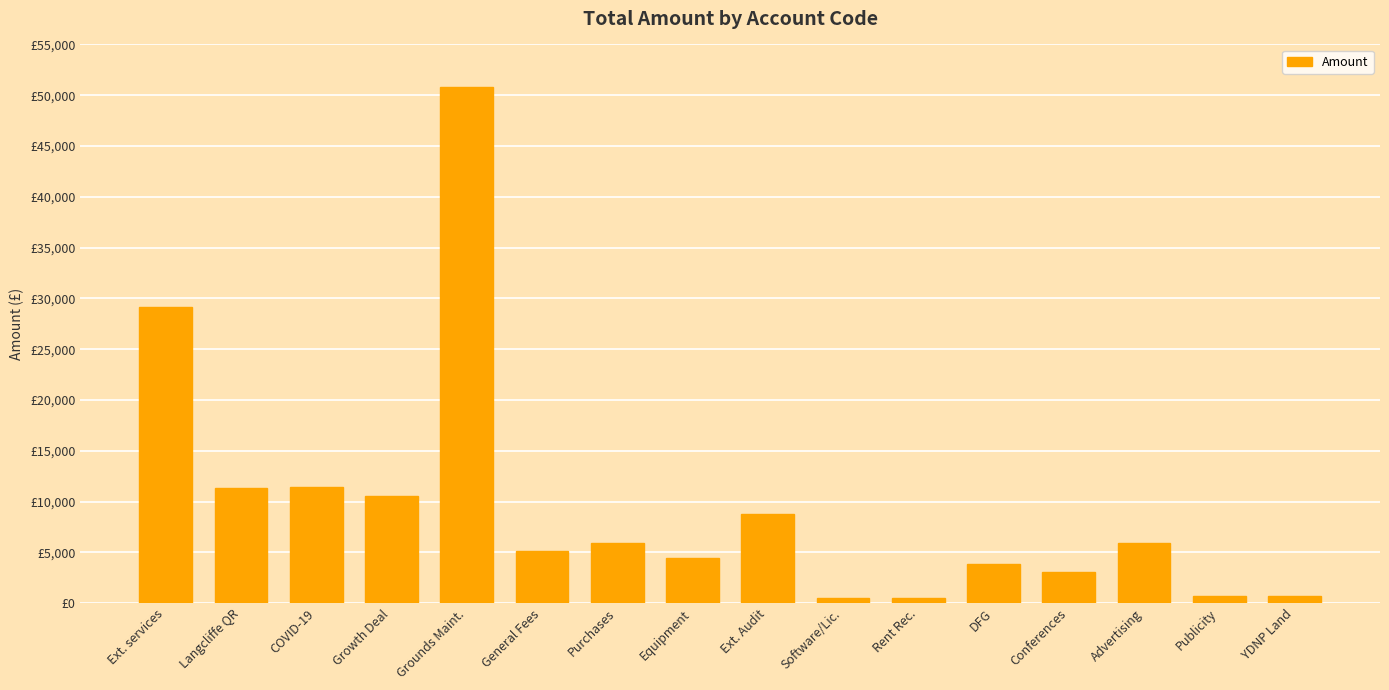

Where does the data first go above 5869?

Ext. services